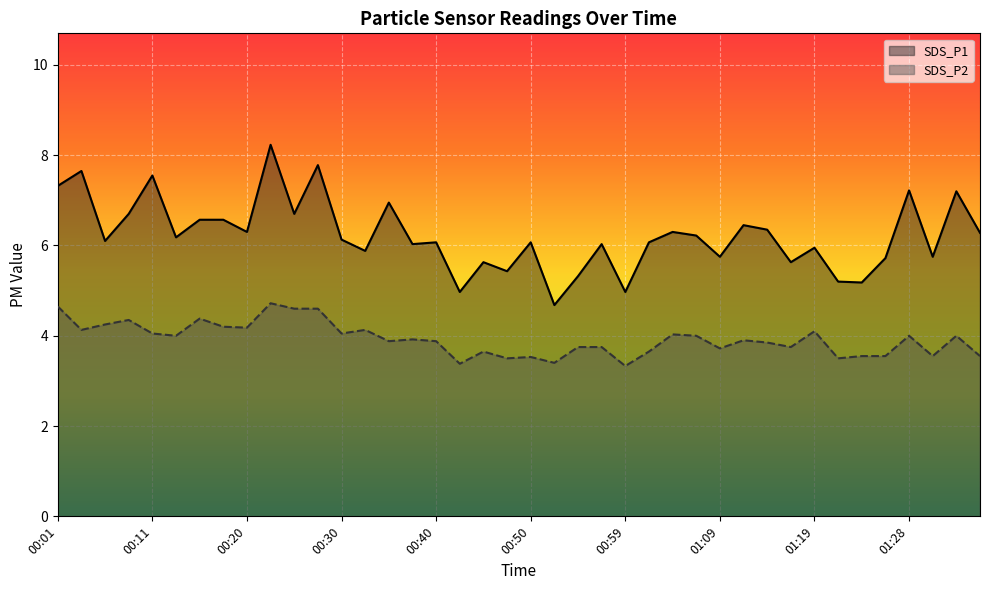

What position from the right is 00:13?

35